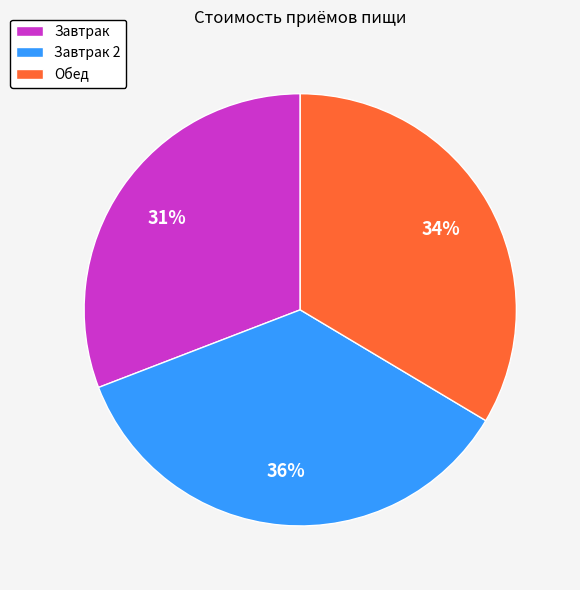

Is there a majority slice in this chart?

No